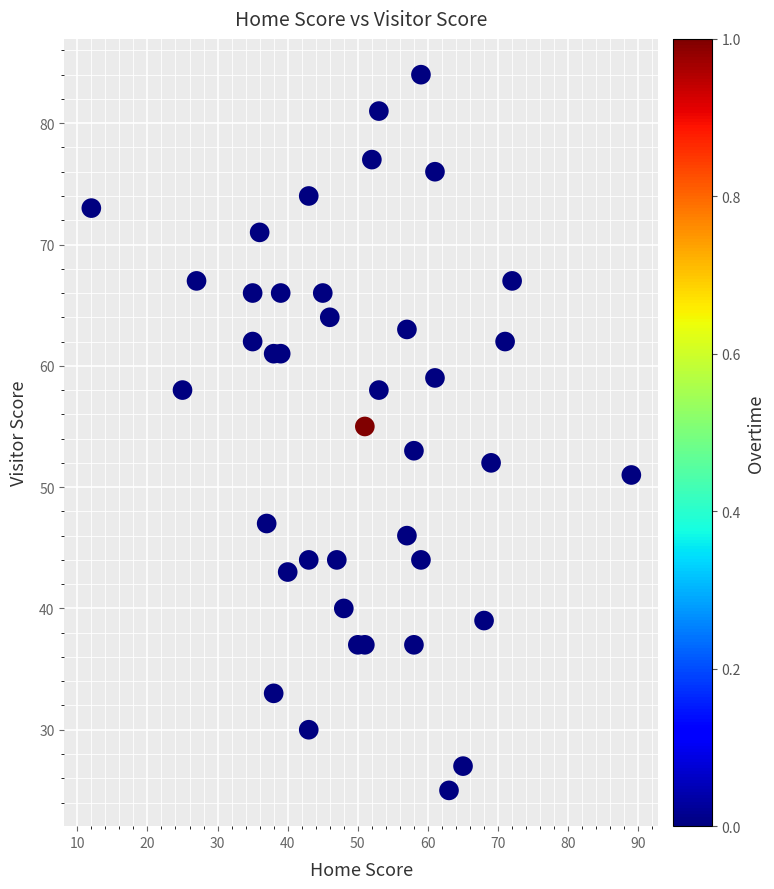

What is the range of Y values (max minus min)?

59